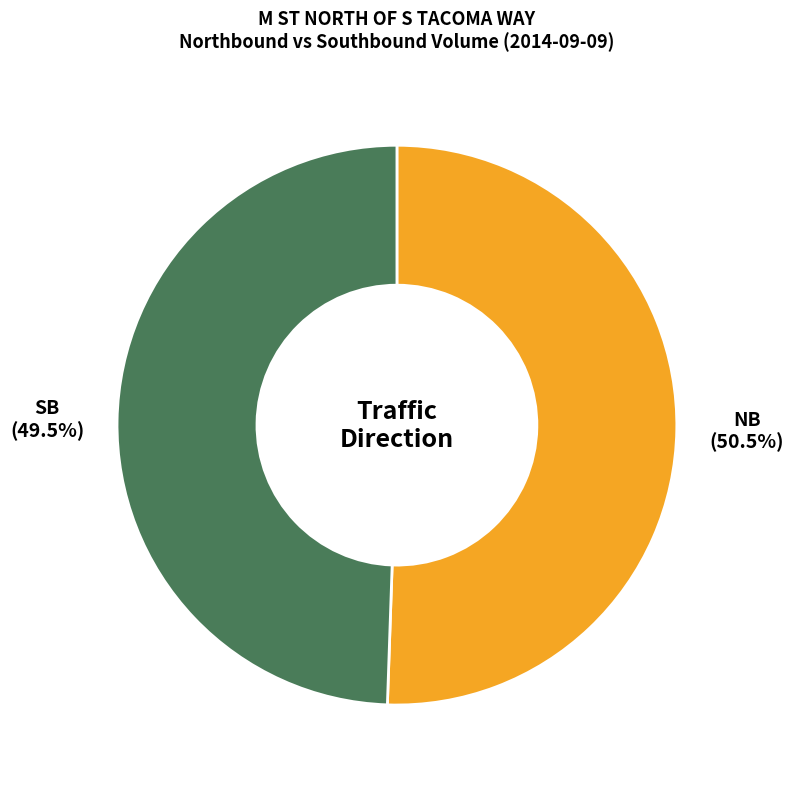

Which slice represents more than half of the pie?

NB